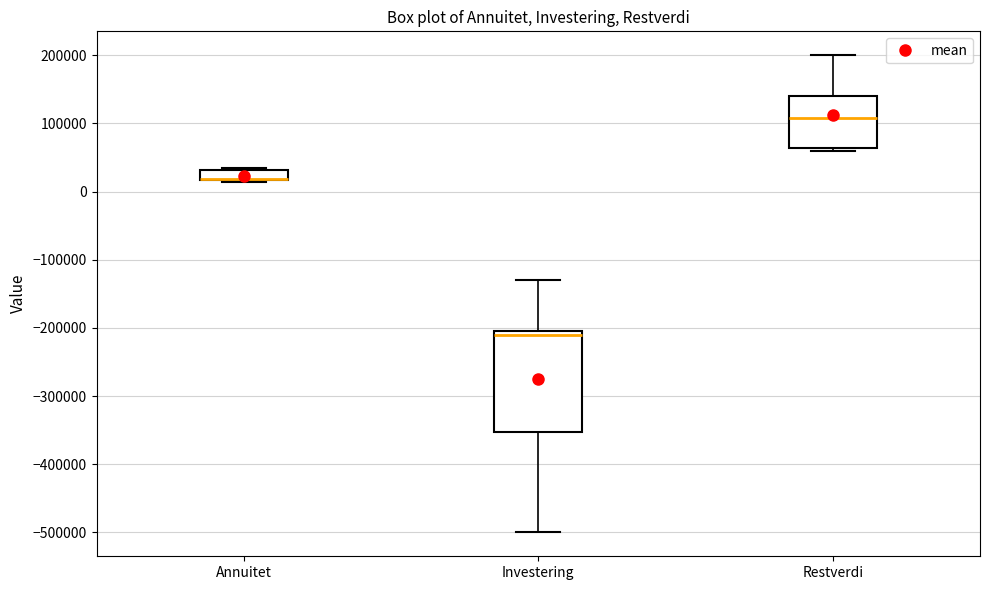

Where is the upper edge of the box for Restverdi on the y-axis? The values are not printed on the chart, so give them approximately, as read against the axis.

140000